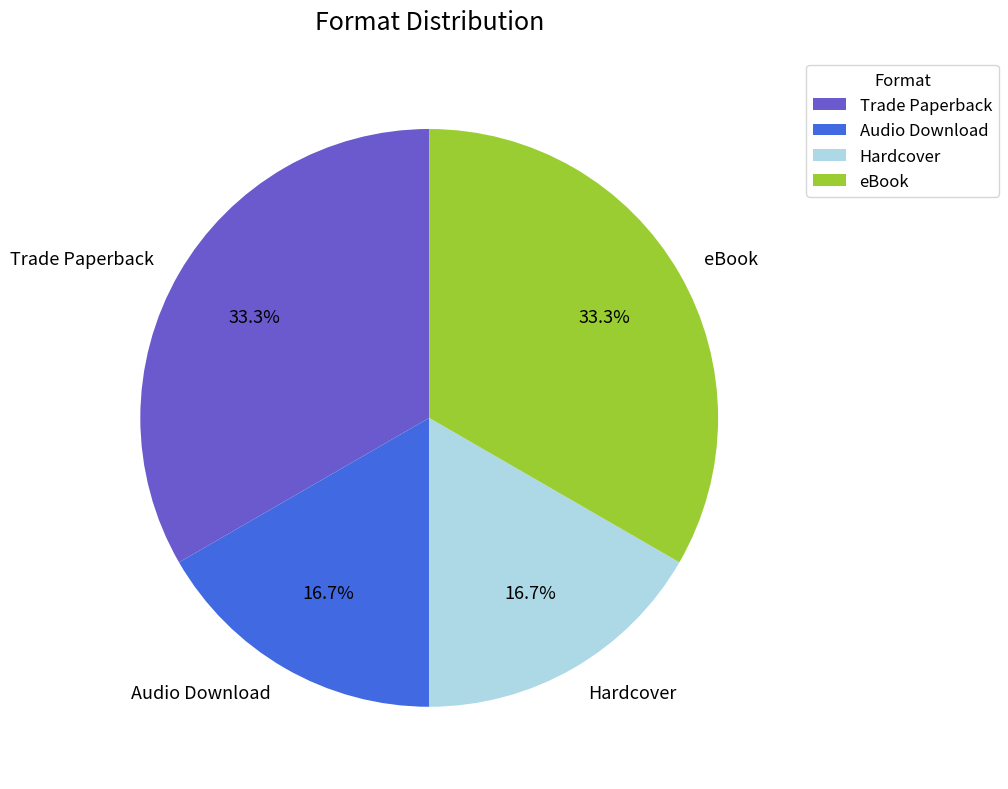

Does Audio Download account for over 50% of the chart?

No